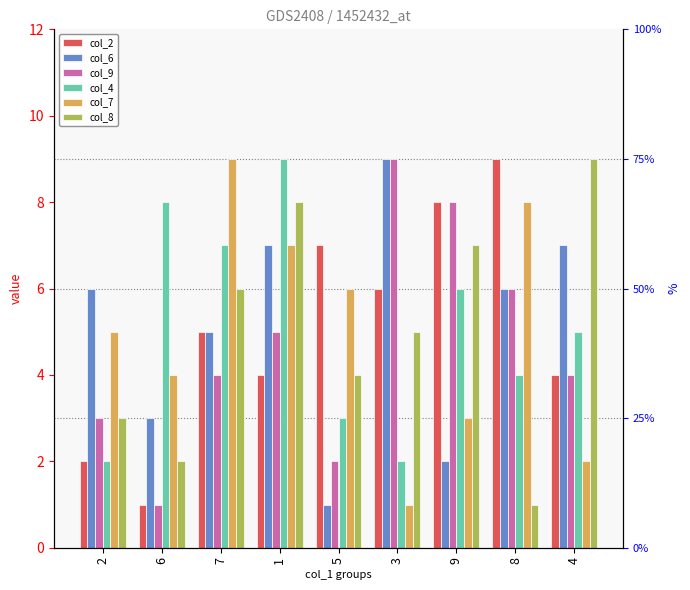

What is the label of the 3rd bar from the right?

9